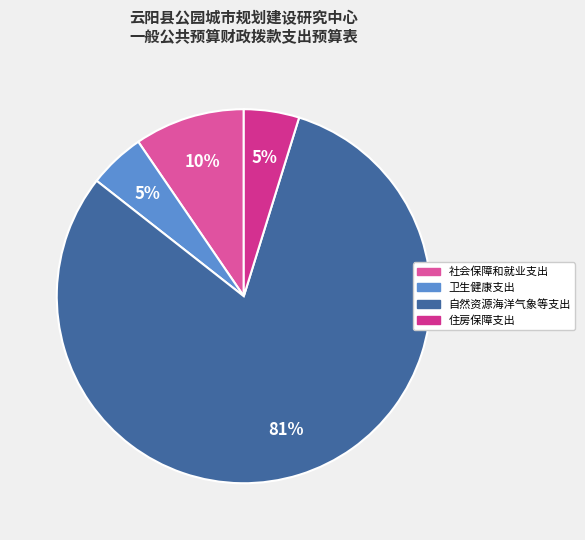

Is the sum of 卫生健康支出 and 社会保障和就业支出 greater than half?

No